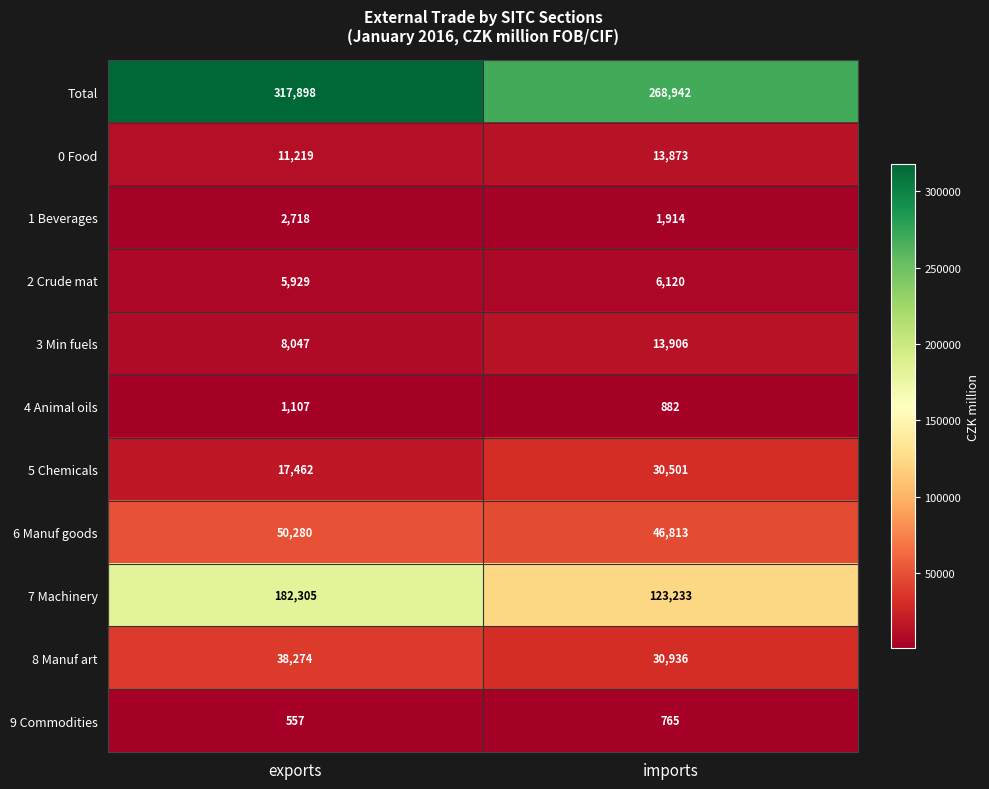

What is the sum of all 3 Min fuels values?

21953